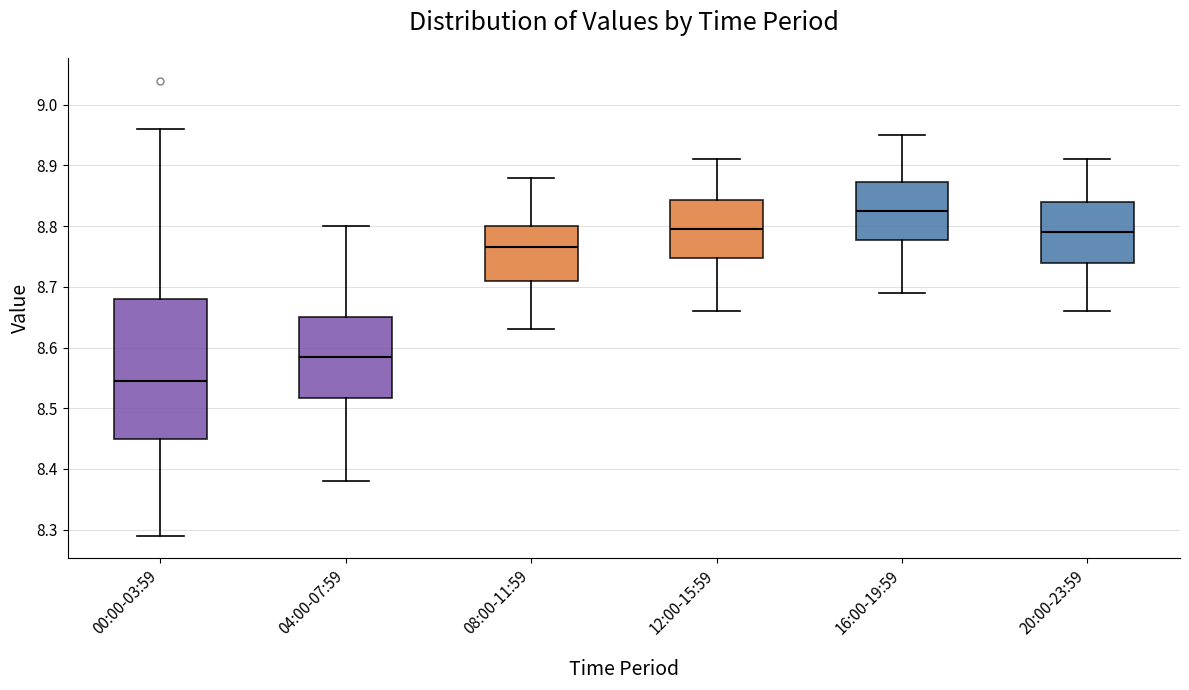

Reading left to right, read every box against the y-axis: the position of its median line, the range the box covers, and the ends of its whiskers. The values are not printed on the chart, so give them approximately, as read against the axis.

00:00-03:59: median 8.55, box 8.45 to 8.68, whiskers 8.29 to 8.96
04:00-07:59: median 8.59, box 8.52 to 8.65, whiskers 8.38 to 8.80
08:00-11:59: median 8.77, box 8.71 to 8.80, whiskers 8.63 to 8.88
12:00-15:59: median 8.80, box 8.75 to 8.84, whiskers 8.66 to 8.91
16:00-19:59: median 8.83, box 8.78 to 8.87, whiskers 8.69 to 8.95
20:00-23:59: median 8.79, box 8.74 to 8.84, whiskers 8.66 to 8.91